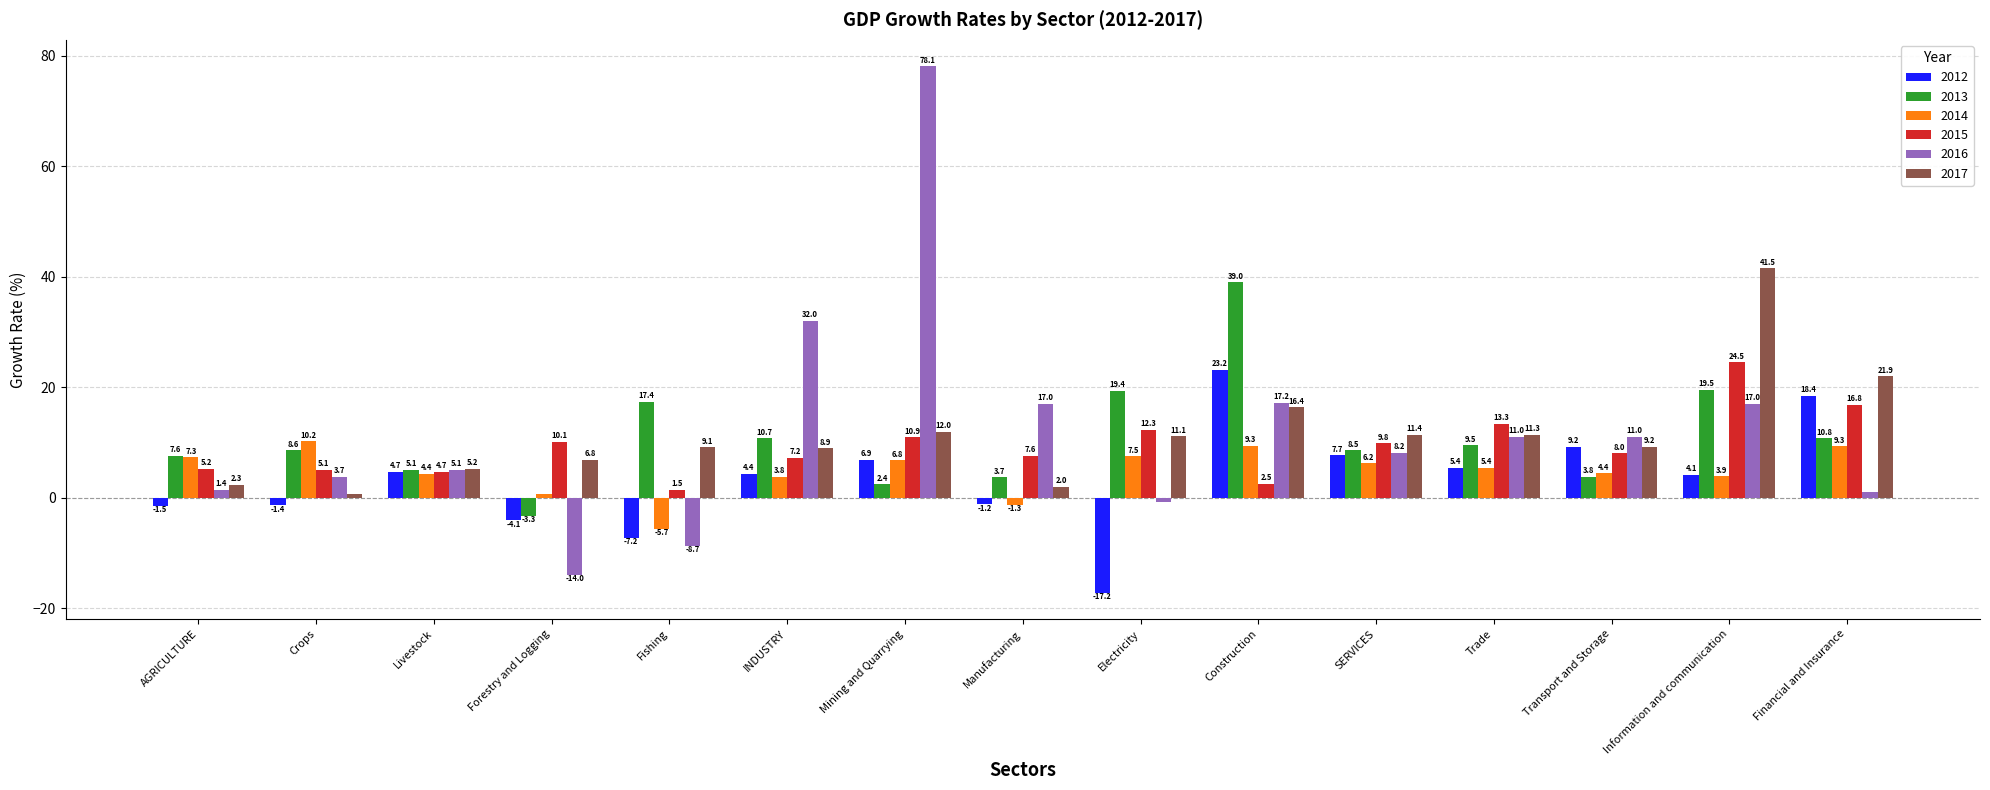

What is the average value of the 2013 series?

10.8